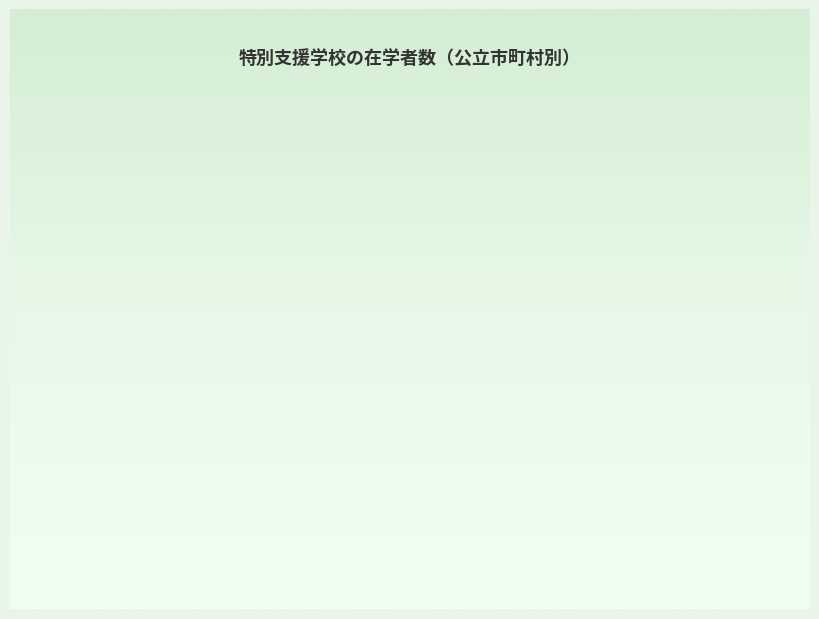

How many slices are in this pie chart?

7